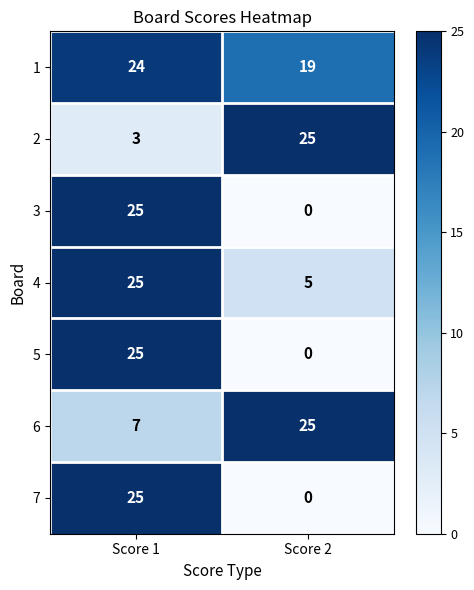

At how many categories does at least one series exceed 15?

2